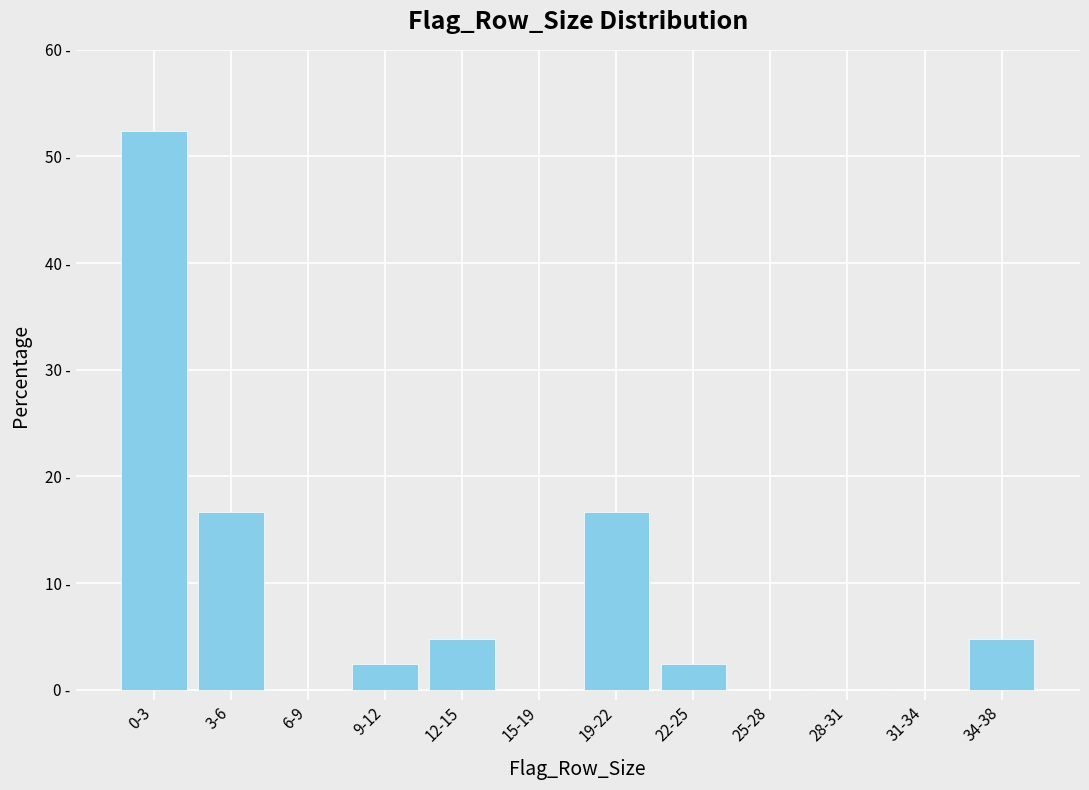

Are the bars horizontal?

No